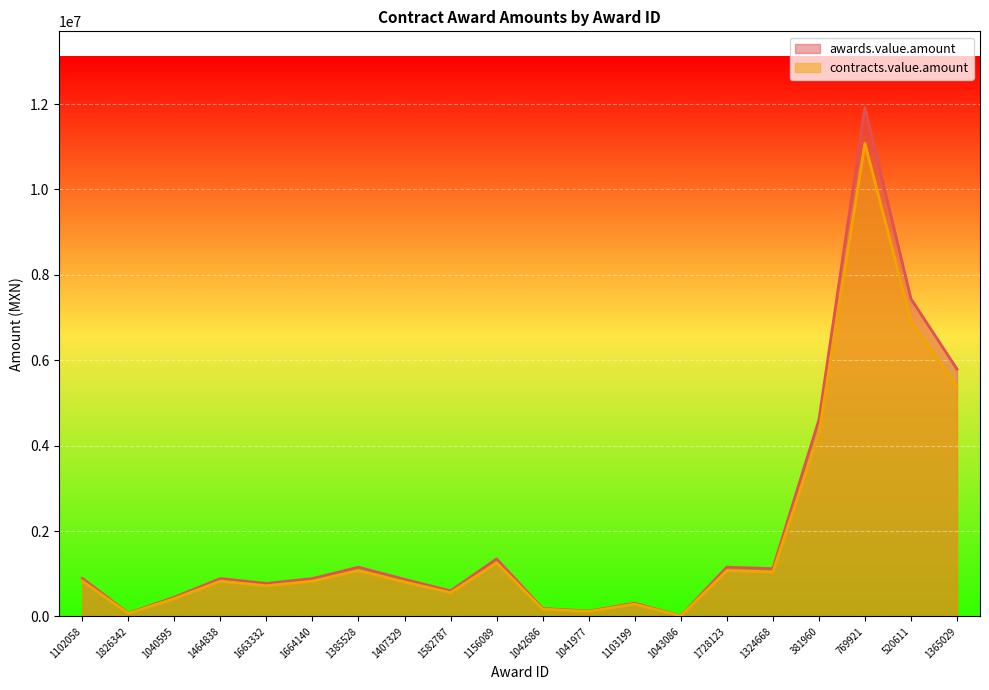

Which category has the highest value across all series?

769921